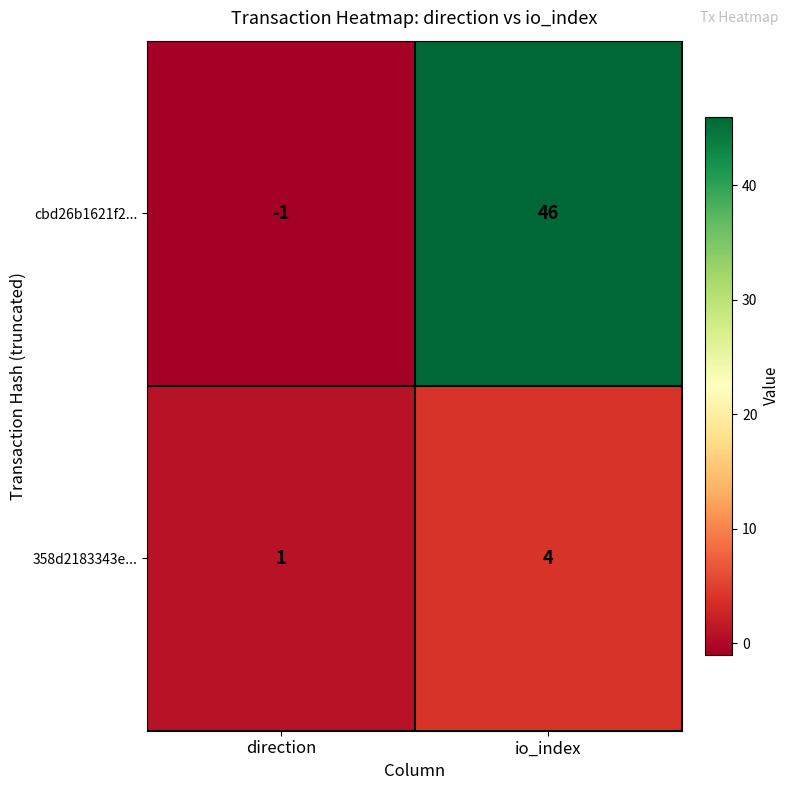

True or false: cbd26b1621f2... has a value of 20 at io_index.

False